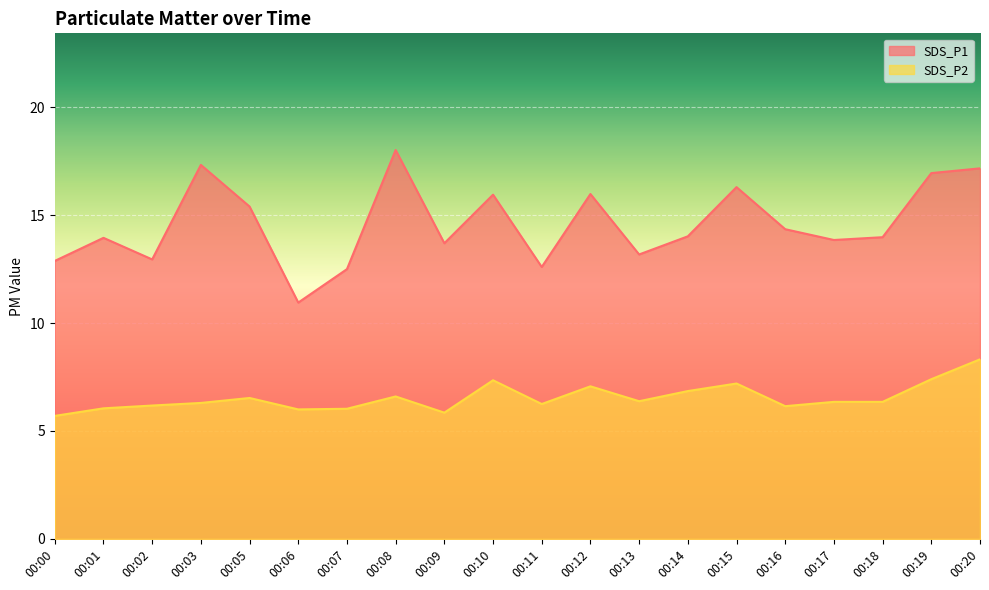

True or false: SDS_P1 has more than 0 interior local peaks.

True